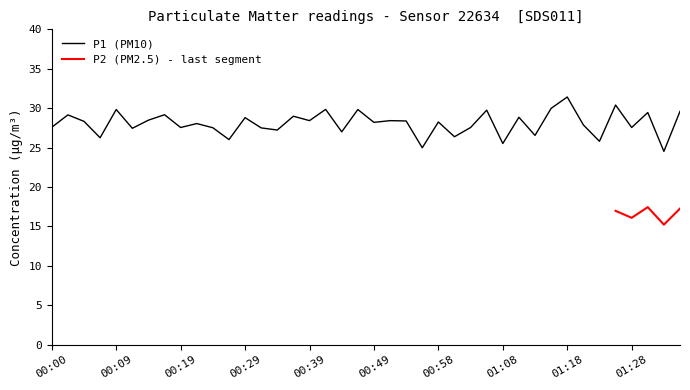

Does the chart have visible grid lines?

No